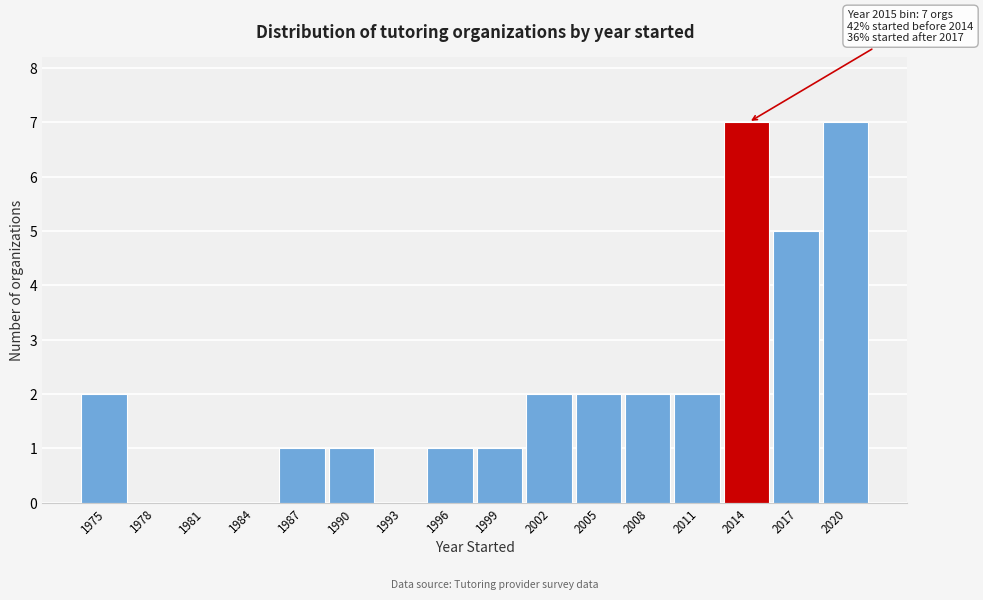

Reading right to left, transcribe all the data shown in this chart.

2020=7	2017=5	2014=7	2011=2	2008=2	2005=2	2002=2	1999=1	1996=1	1993=0	1990=1	1987=1	1984=0	1981=0	1978=0	1975=2